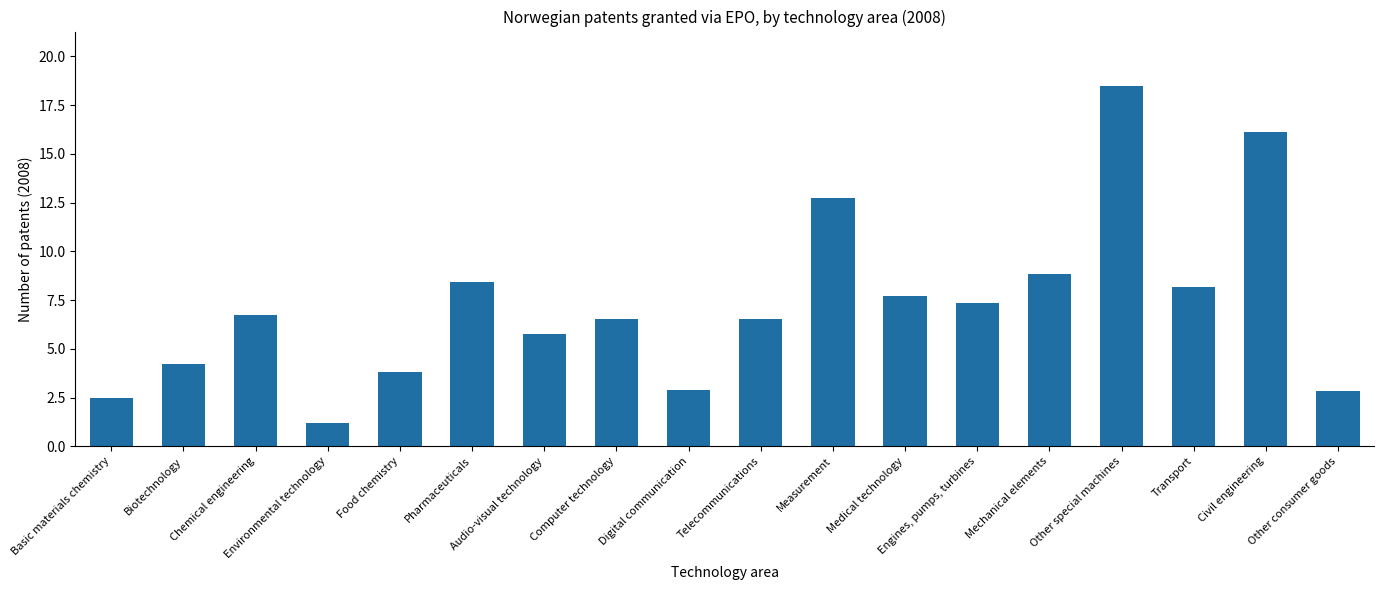

Are the bars grouped side by side (vs. stacked)?

No